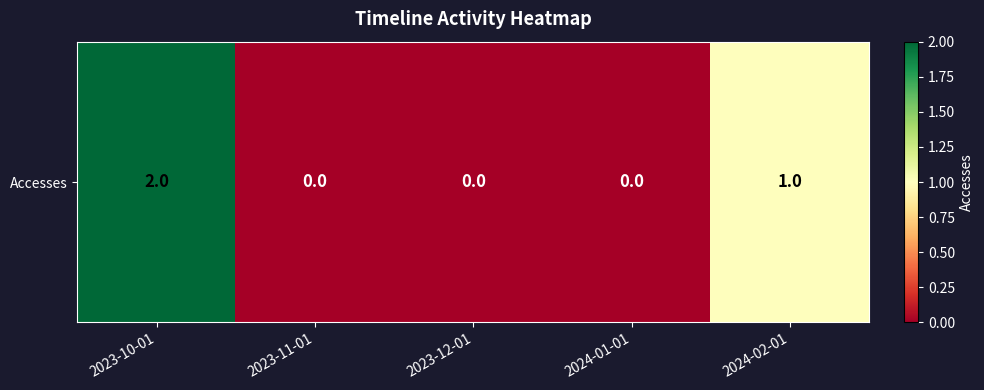

What is the average value?

1